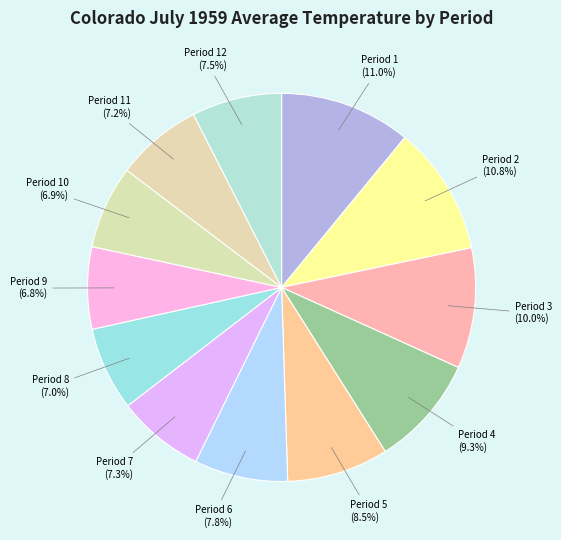

Does any single category account for the majority?

No